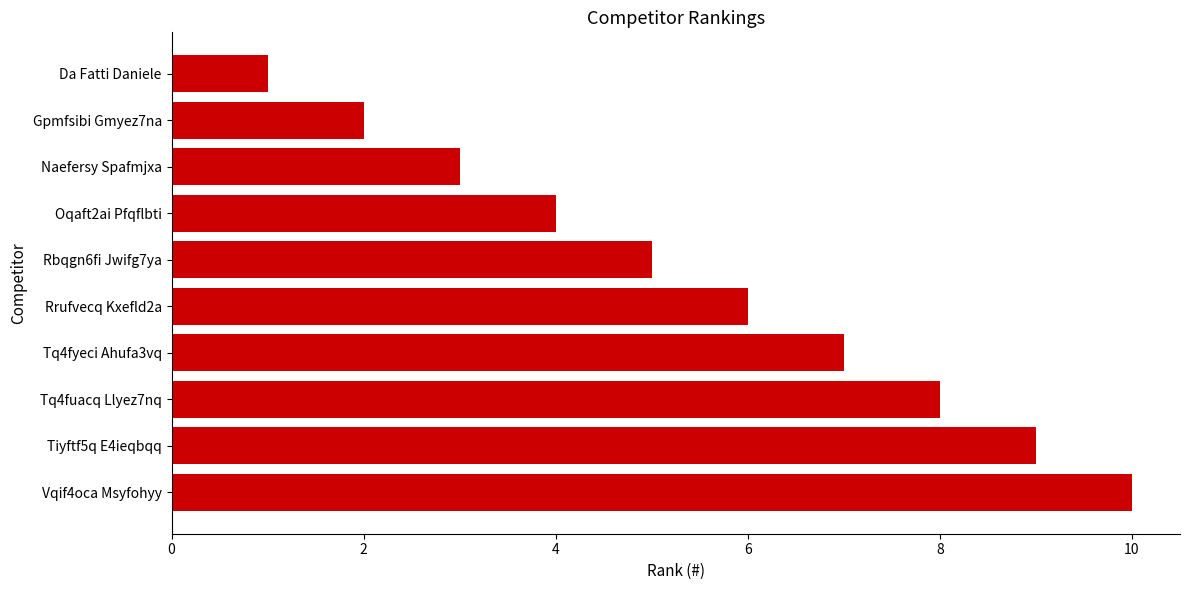

Rank the categories by value from lowest to highest.

Da Fatti Daniele, Gpmfsibi Gmyez7na, Naefersy Spafmjxa, Oqaft2ai Pfqflbti, Rbqgn6fi Jwifg7ya, Rrufvecq Kxefld2a, Tq4fyeci Ahufa3vq, Tq4fuacq Llyez7nq, Tiyftf5q E4ieqbqq, Vqif4oca Msyfohyy